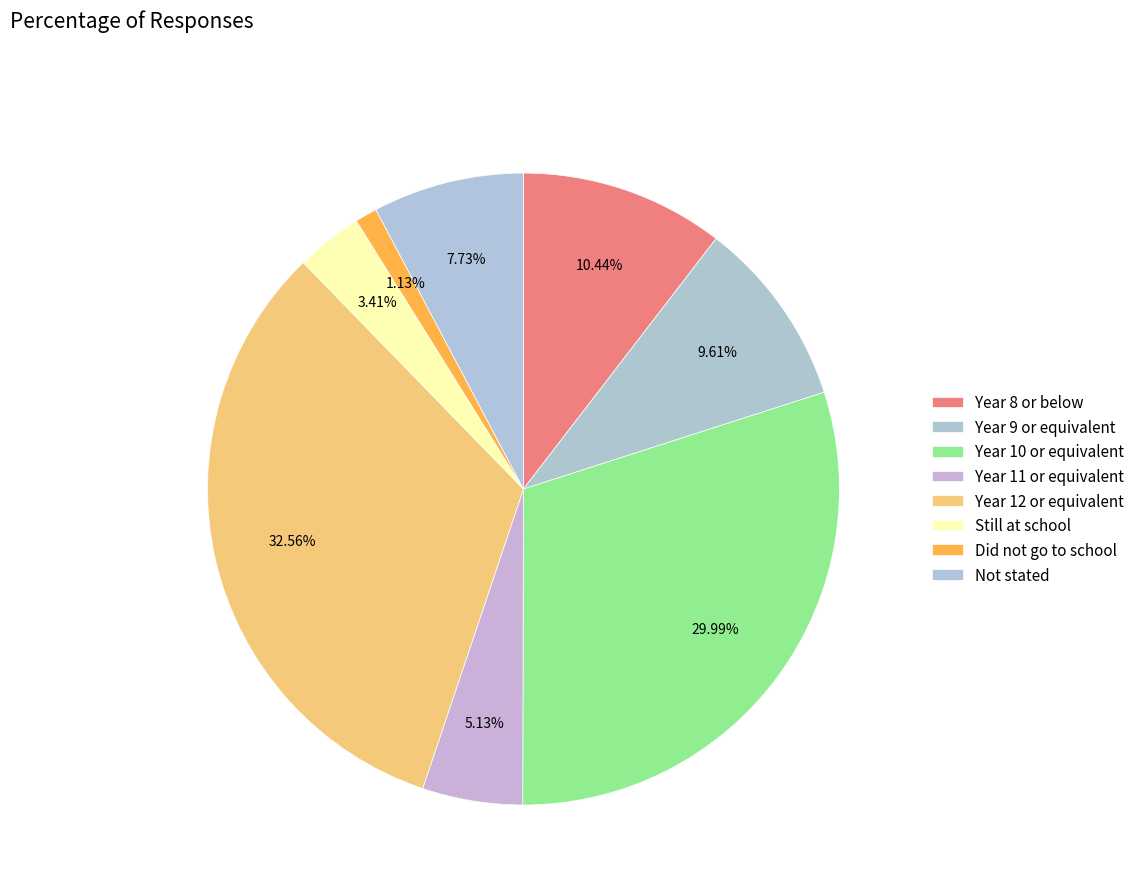

The Still at school slice represents 1% of the pie. True or false?

False